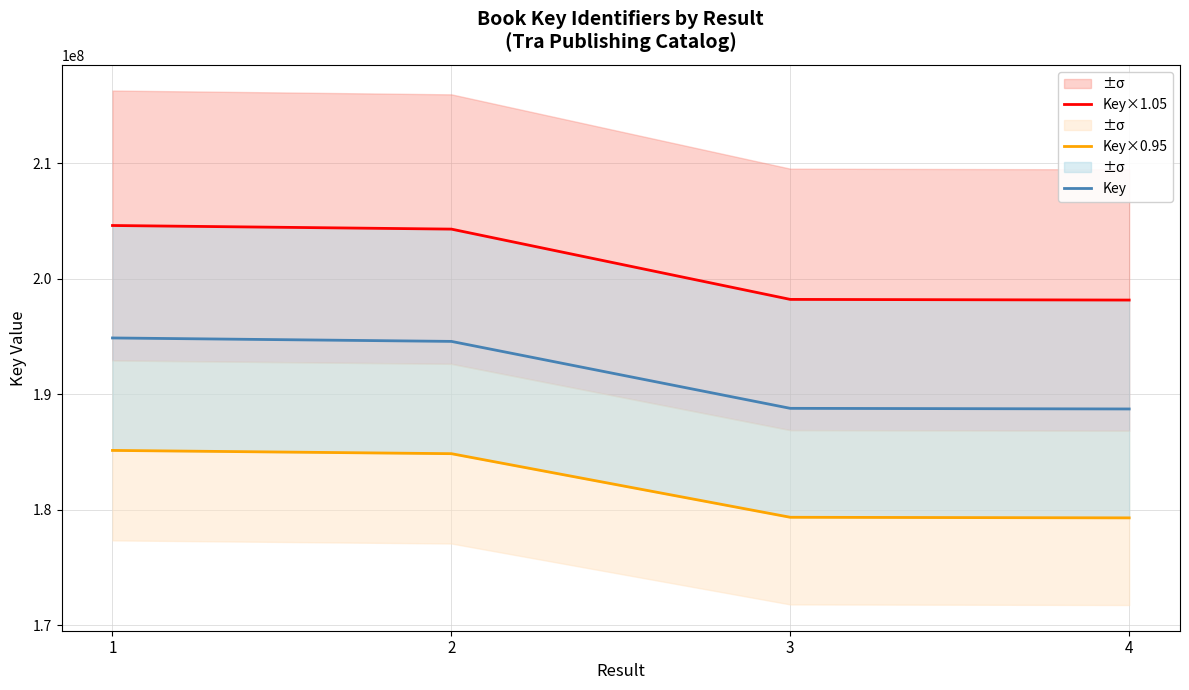

How many values in the Key×0.95 series exceed 184846491?

2